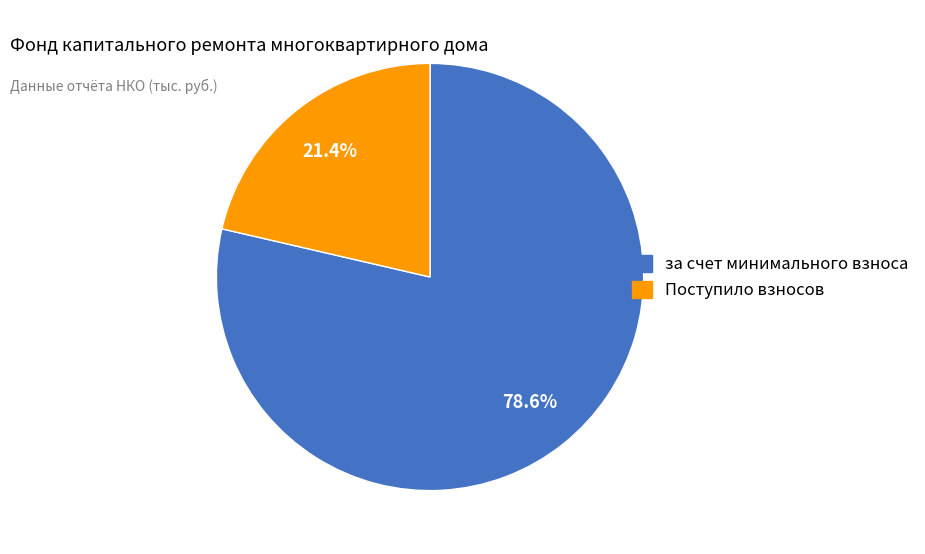

Does any single category account for the majority?

Yes